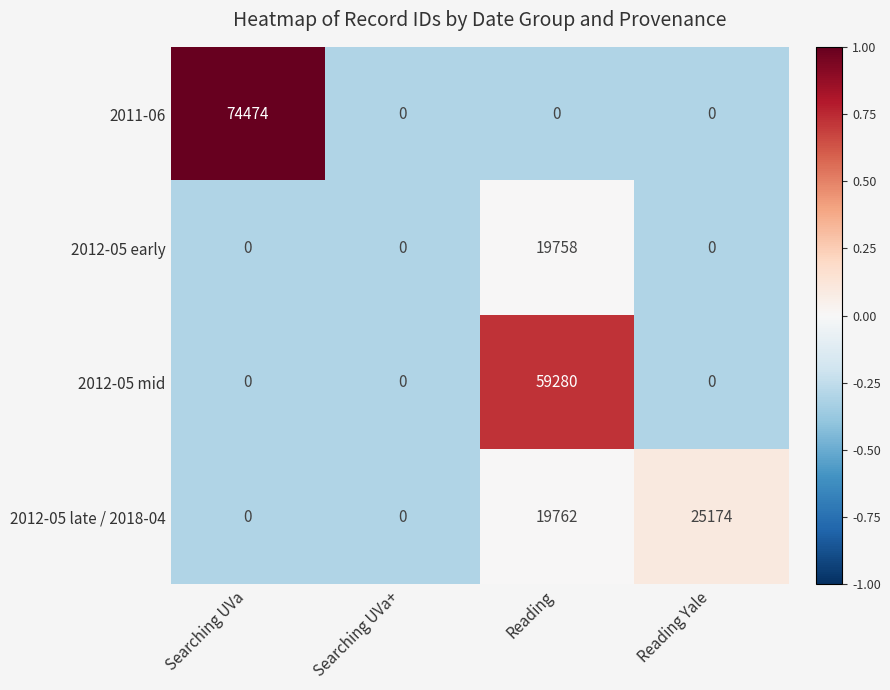

List the series in order of their peak value, highest first.

2011-06, 2012-05 mid, 2012-05 late / 2018-04, 2012-05 early